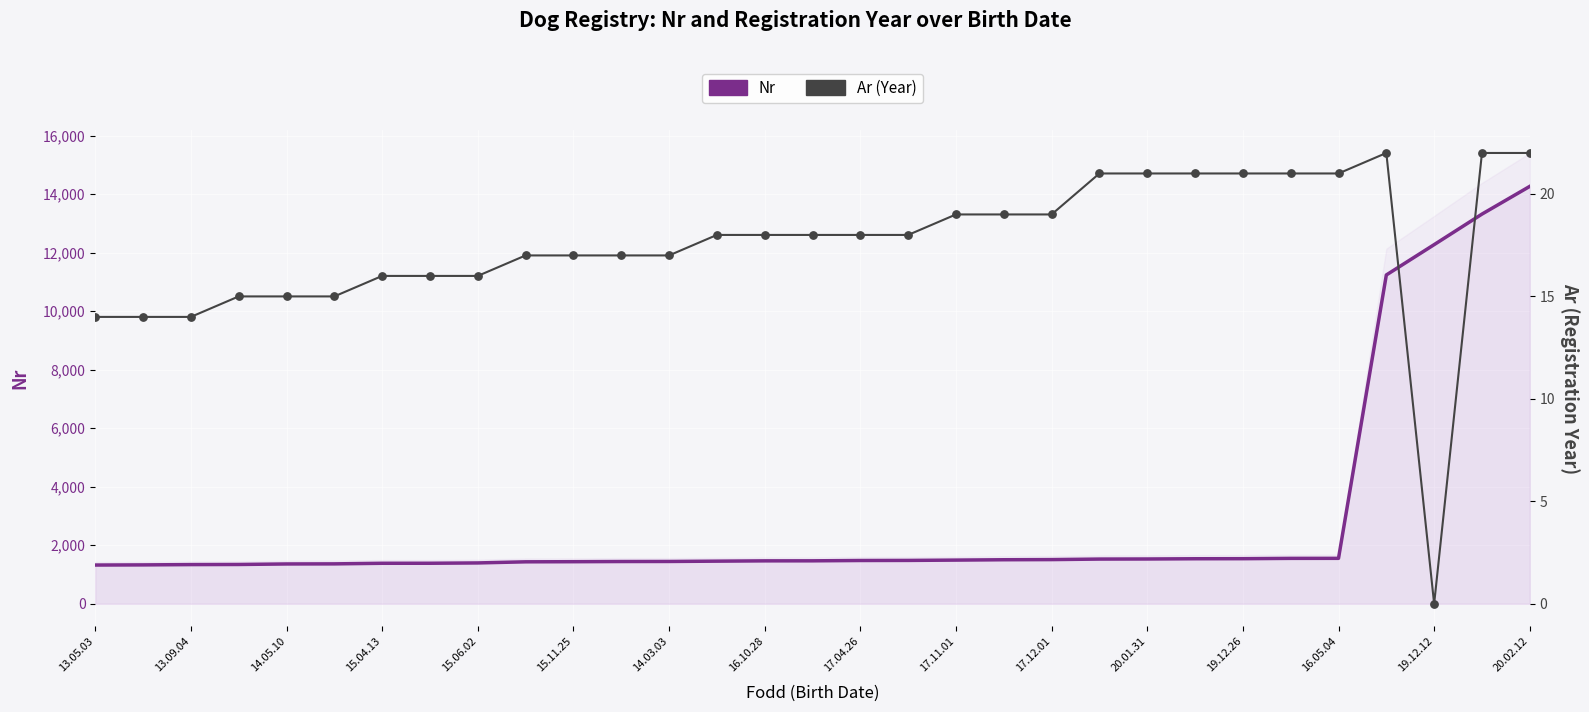

What are all the series names shown in the legend?

Nr, Ar